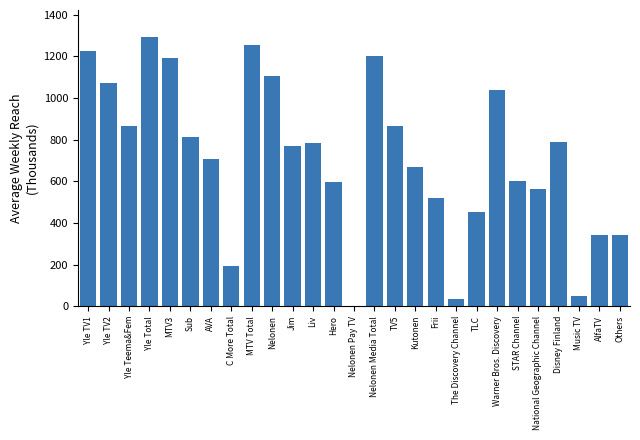

What is the sum of the values at STAR Channel and Kutonen?

1270